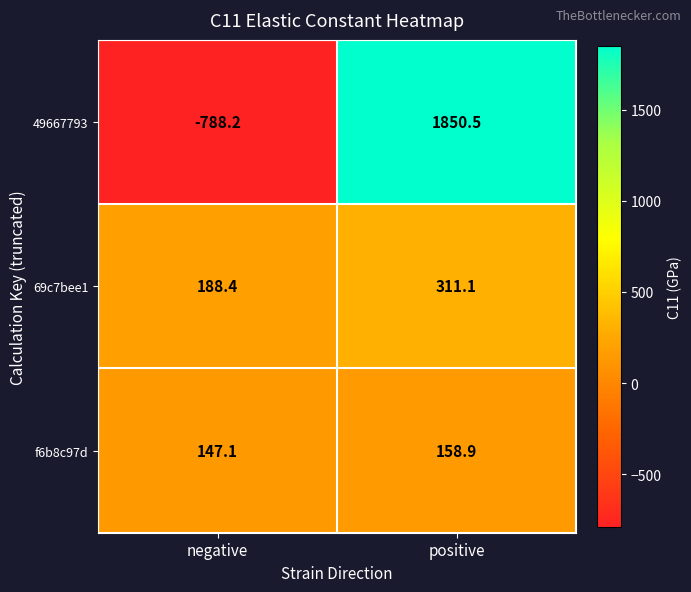

Reading right to left, transcribe all the data shown in this chart.

49667793: positive=1850.5	negative=-788.2
69c7bee1: positive=311.1	negative=188.4
f6b8c97d: positive=158.9	negative=147.1